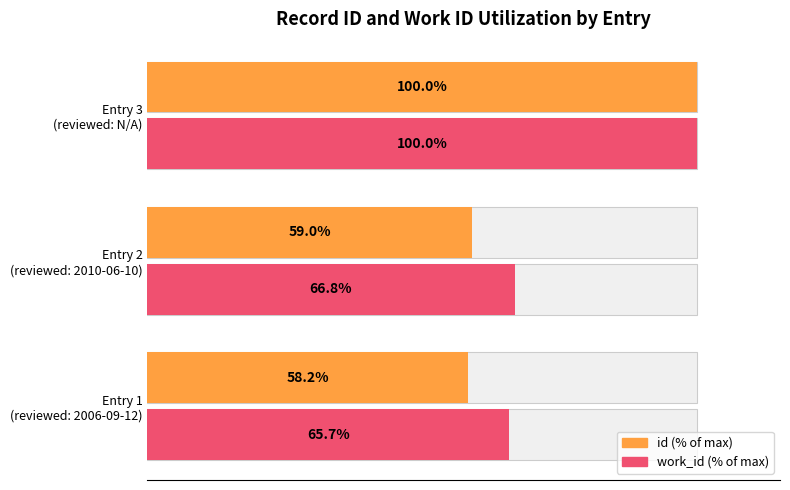

Reading left to right, list all the values displayed in this chart.

id (% of max): 58.2	59.0	100.0
work_id (% of max): 65.7	66.8	100.0